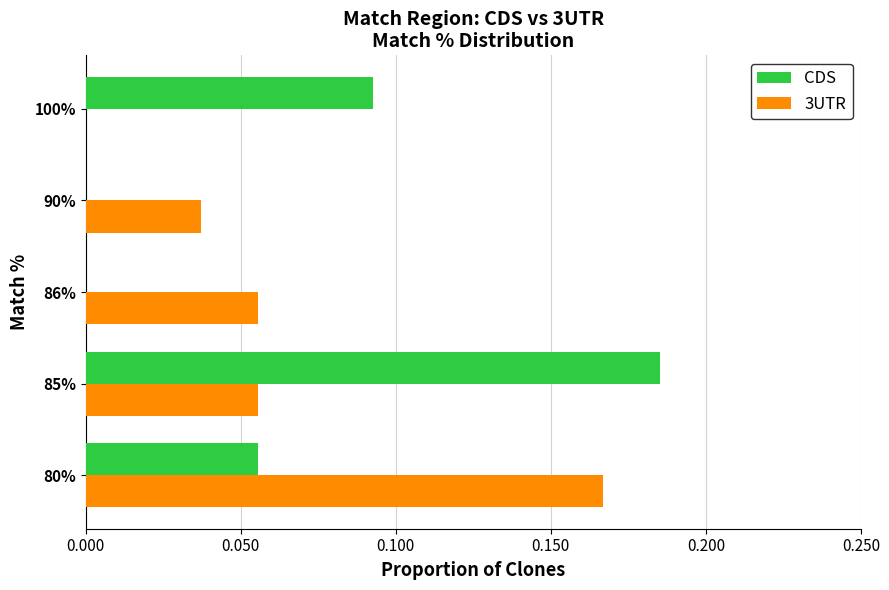

At which category does the chart reach its peak across all series?

85%